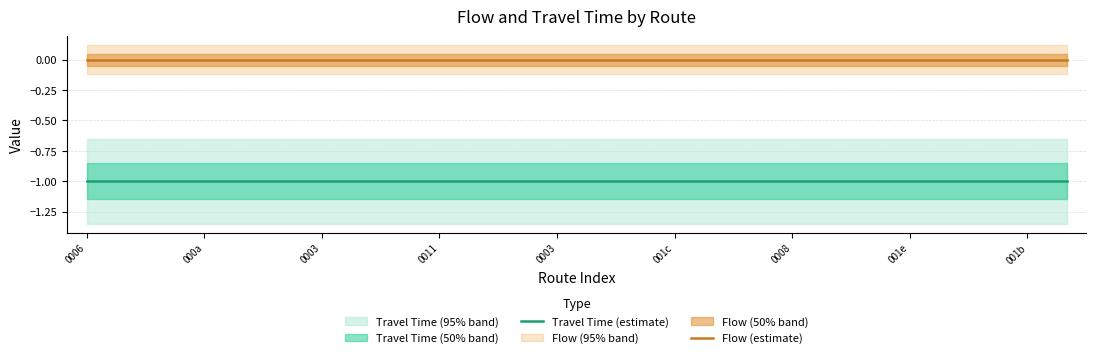

List the series in order of their peak value, highest first.

Flow (estimate), Travel Time (estimate)